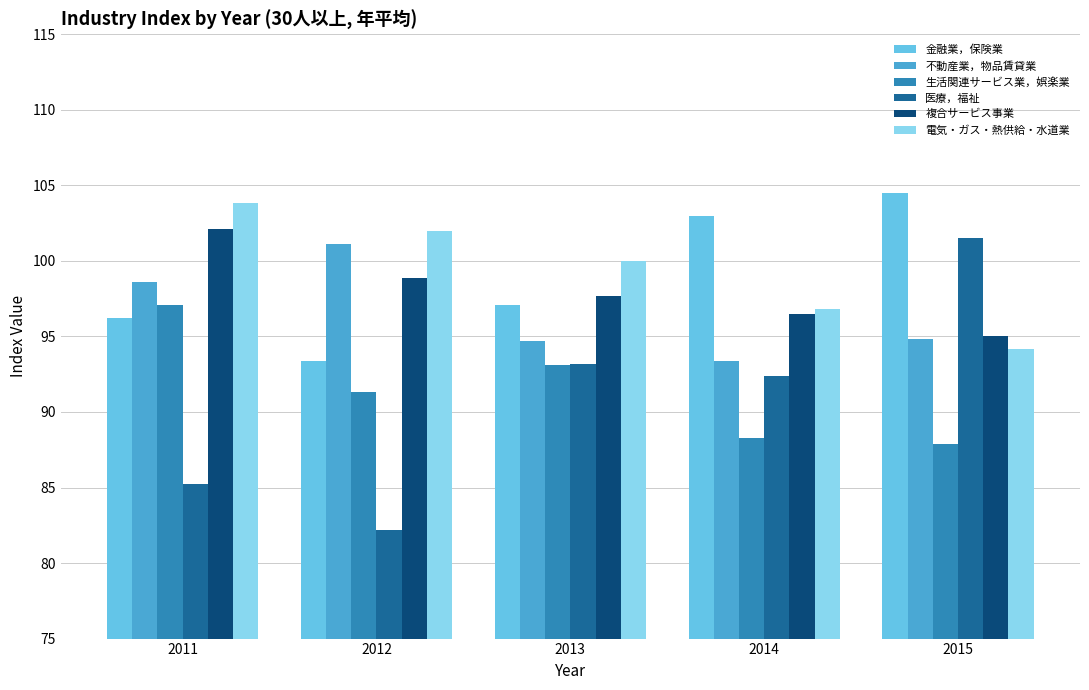

What is the smallest value displayed?

82.2